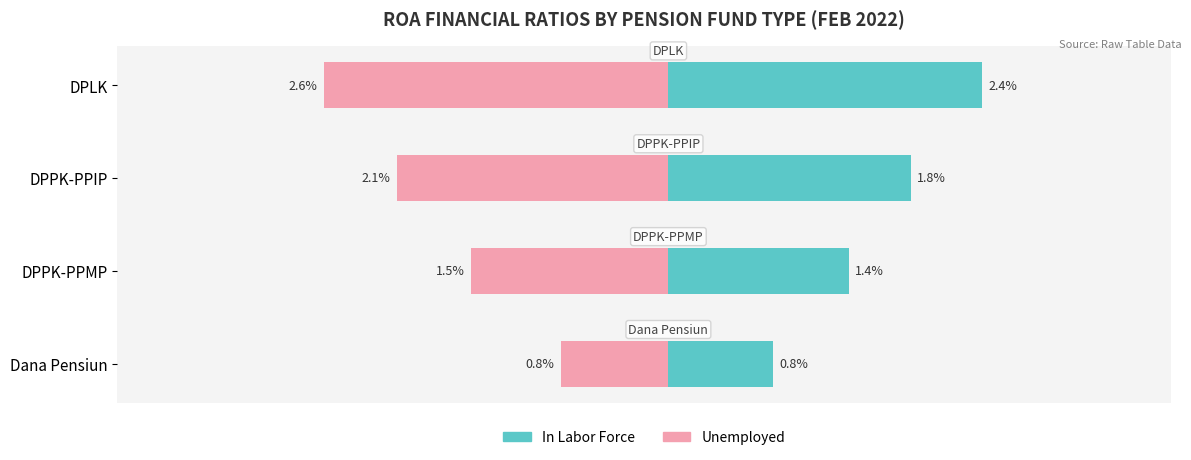

How many series are shown in this chart?

2